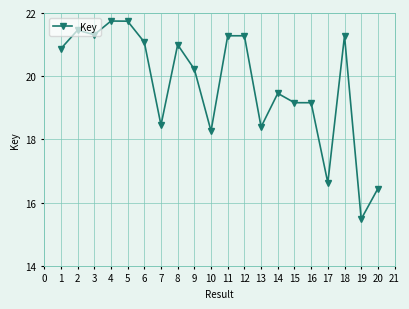

What is the sum of all values?

394.7